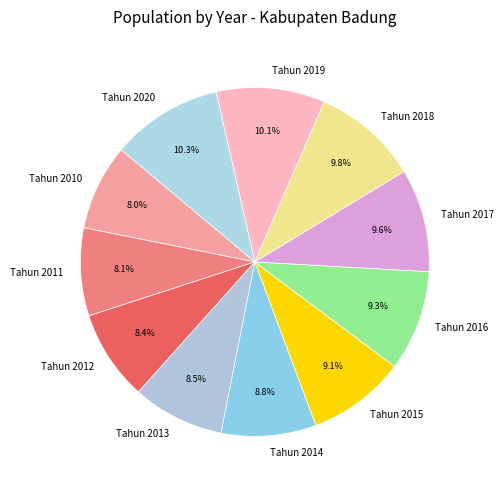

What percentage is the Tahun 2016 slice, to the nearest percent?

9%